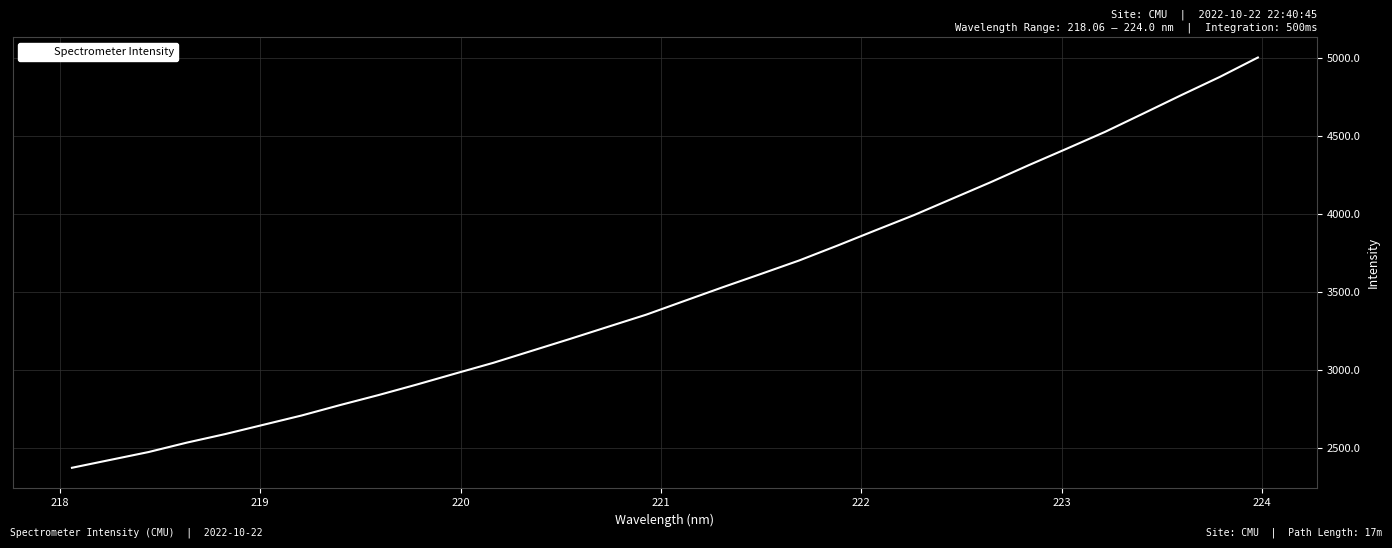

What is the difference between the maximum and minimum values?

2630.6